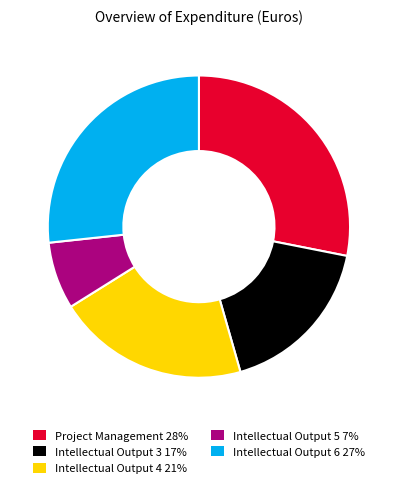

True or false: Intellectual Output 6 27% accounts for 38% of the total.

False